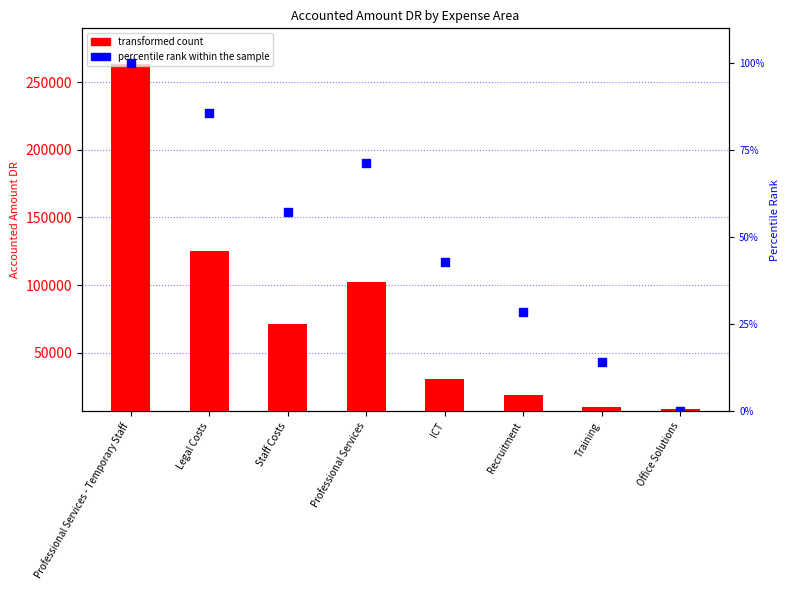

Which series contains the lowest Y value?

percentile rank within the sample